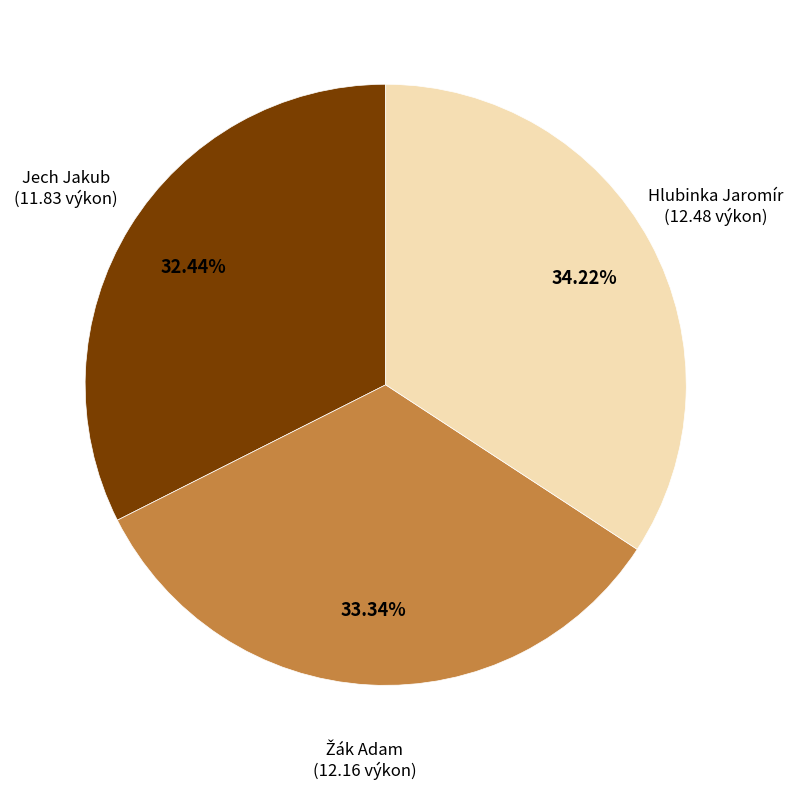

Does any single category account for the majority?

No